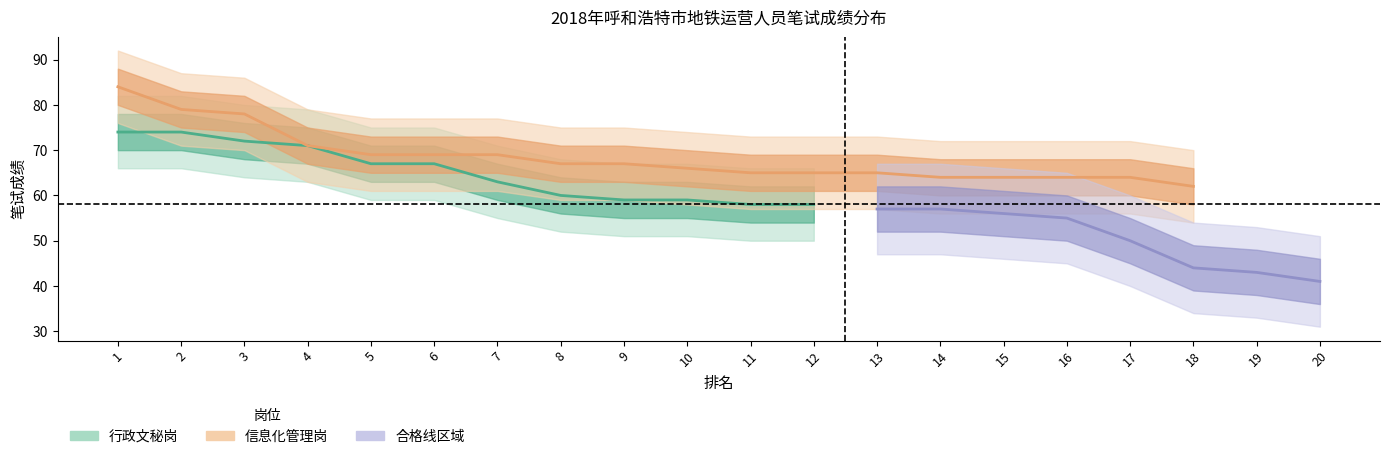

Which series ends up on top after the final intersection of 信息化管理岗 and 行政文秘岗?

行政文秘岗